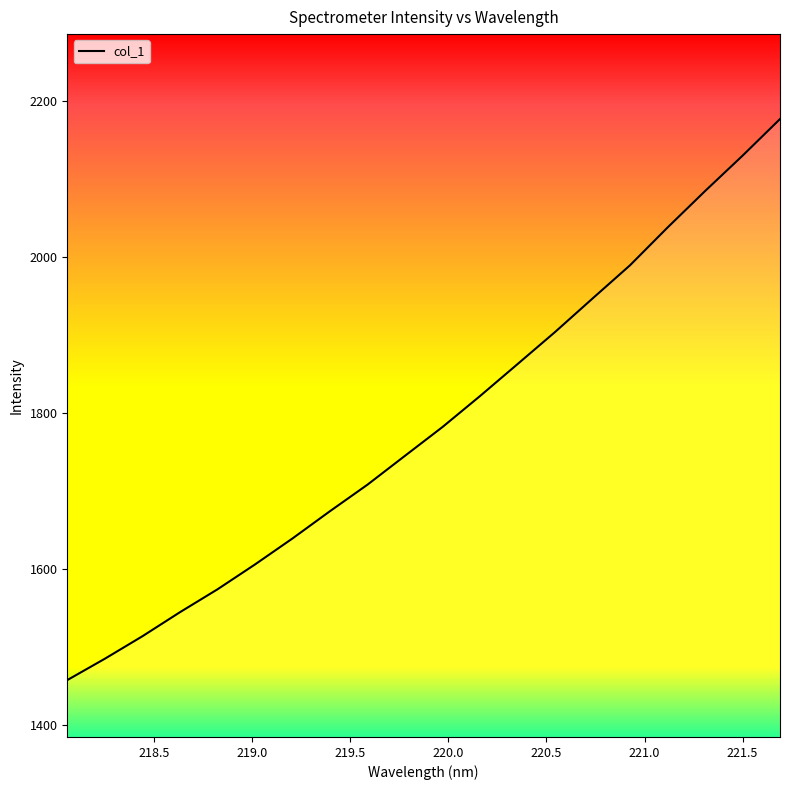

What is the label of the 13th point from the right?

221.5